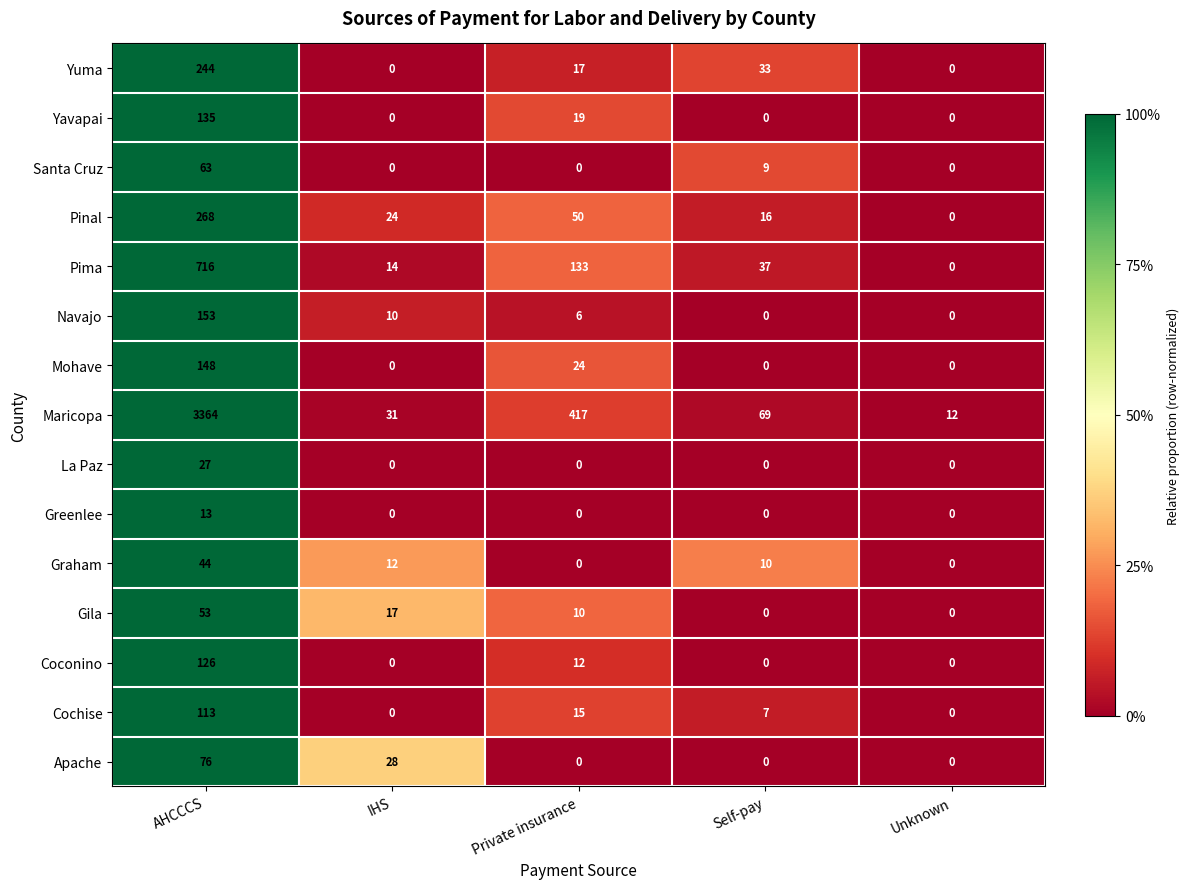

What is the sum of all Greenlee values?

13